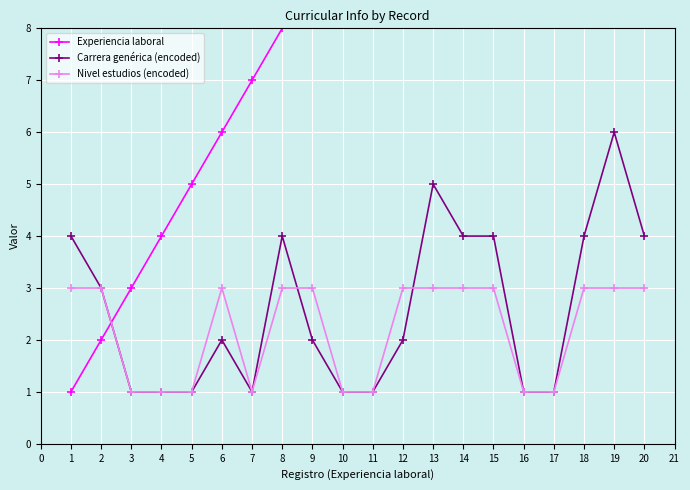

What is the value of the Nivel estudios (encoded) point at the 8th from the left?

3